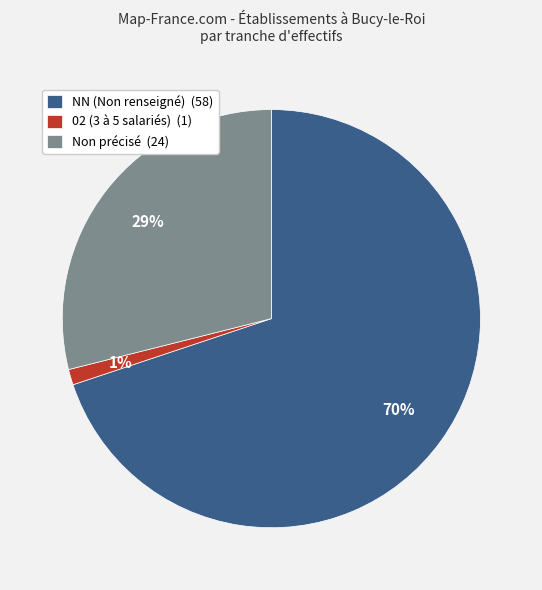

The 02 (3 à 5 salariés) (1) slice represents 1% of the pie. True or false?

True